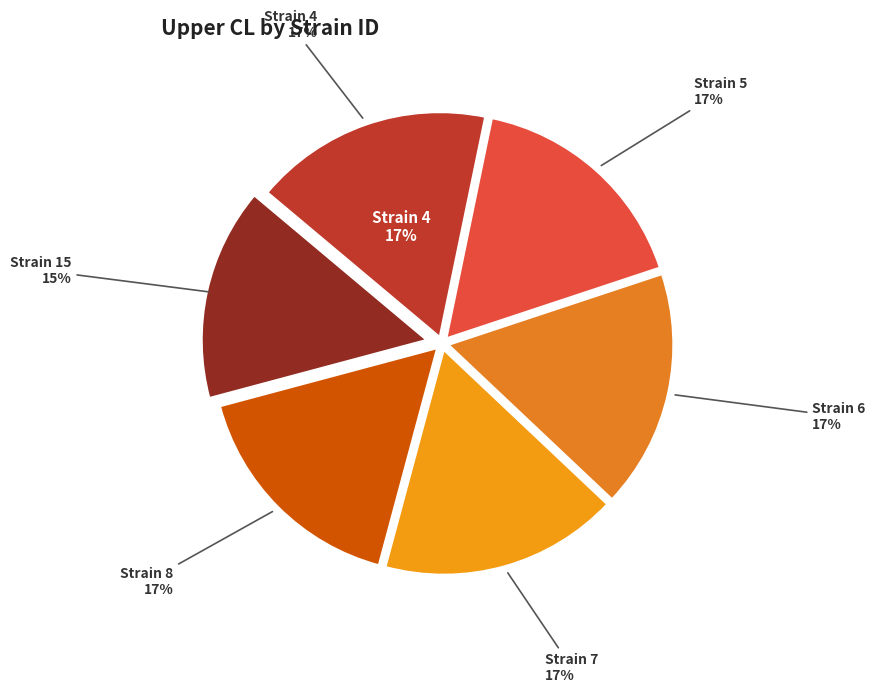

Does any single category account for the majority?

No